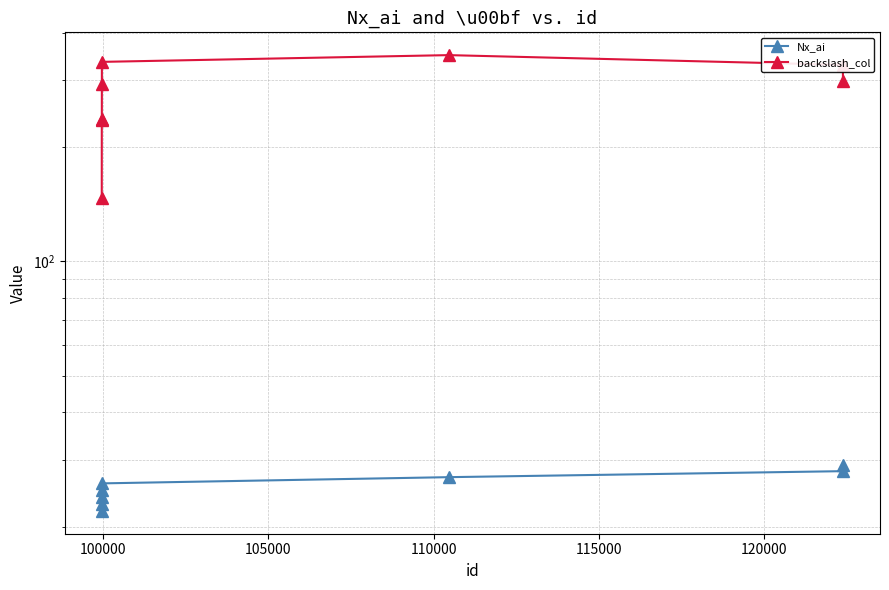

True or false: backslash_col and Nx_ai intersect in this chart.

False